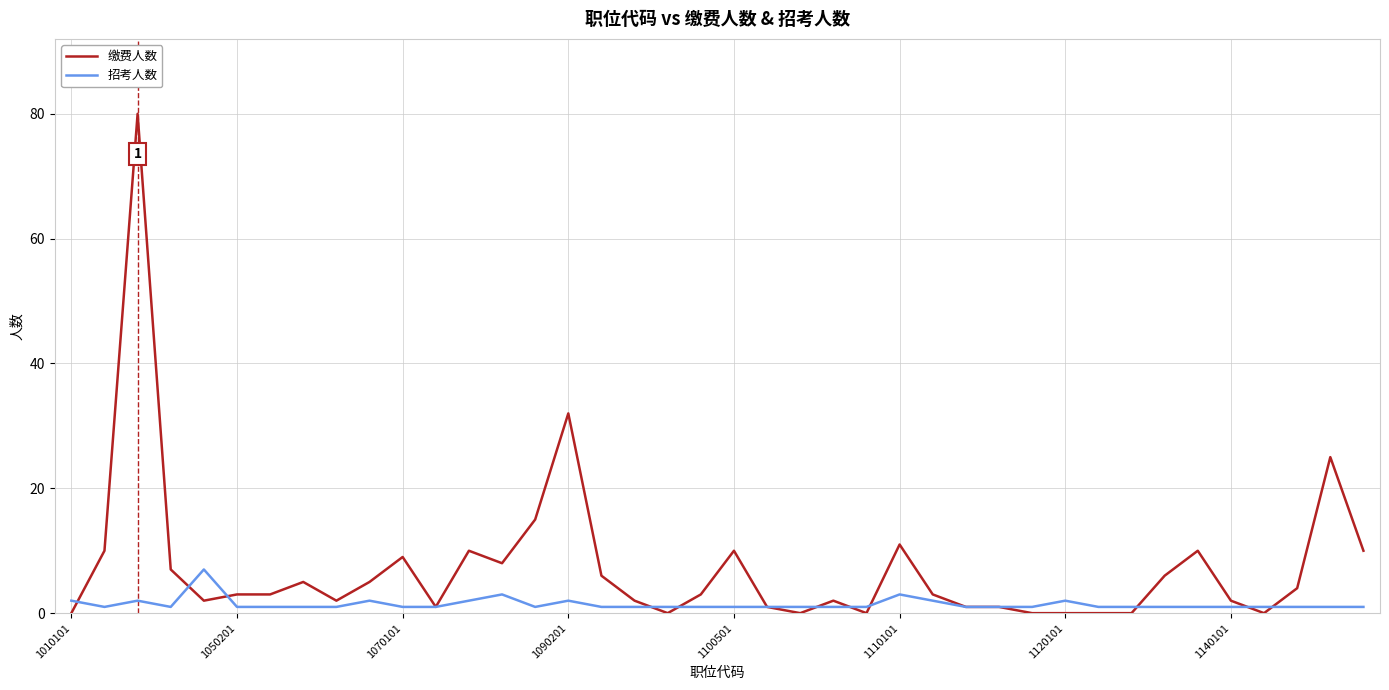

Rank the series by their average value, from highest to lowest.

缴费人数, 招考人数